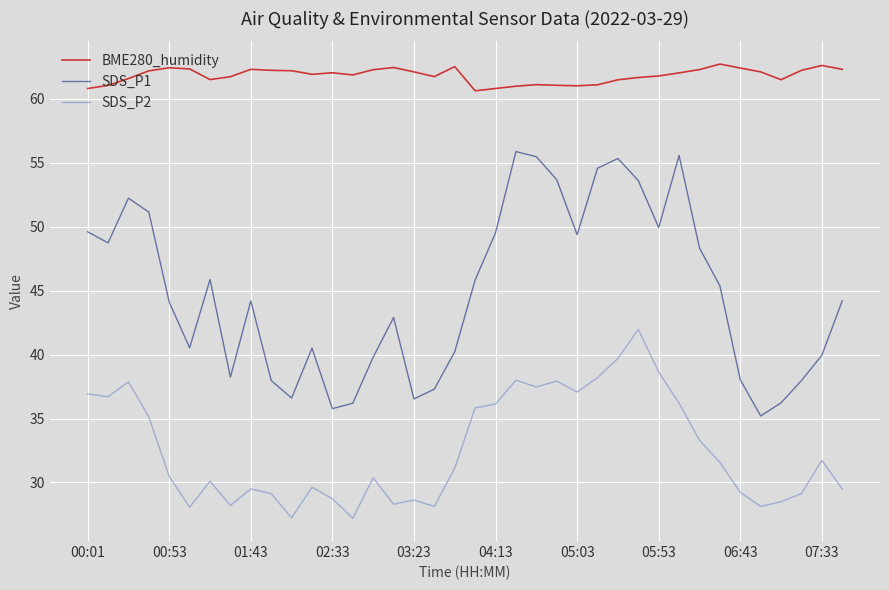

How many lines are shown in the chart?

3